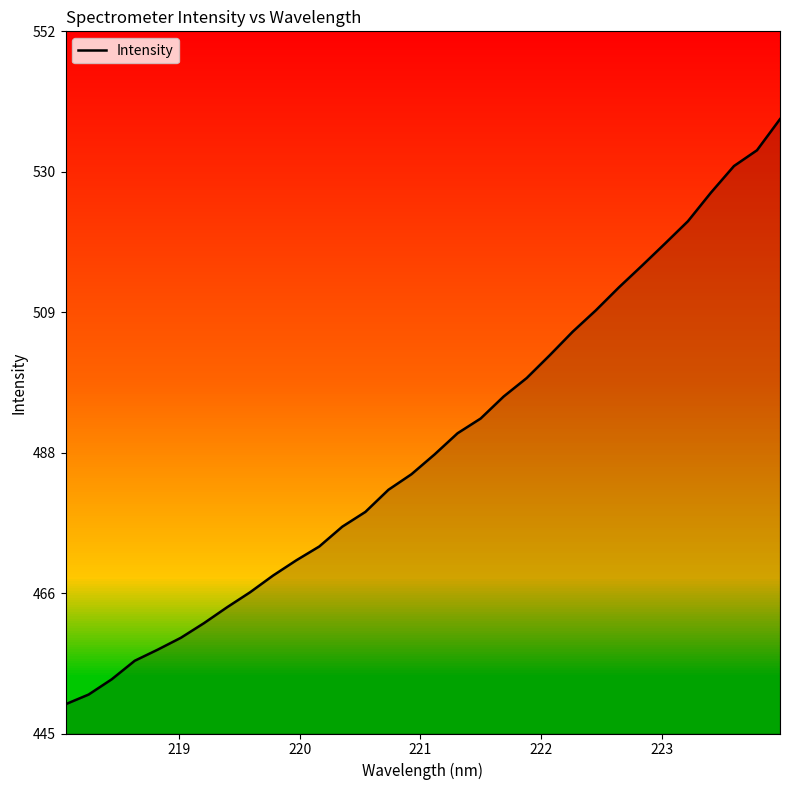

What is the difference between the maximum and minimum values?

89.0